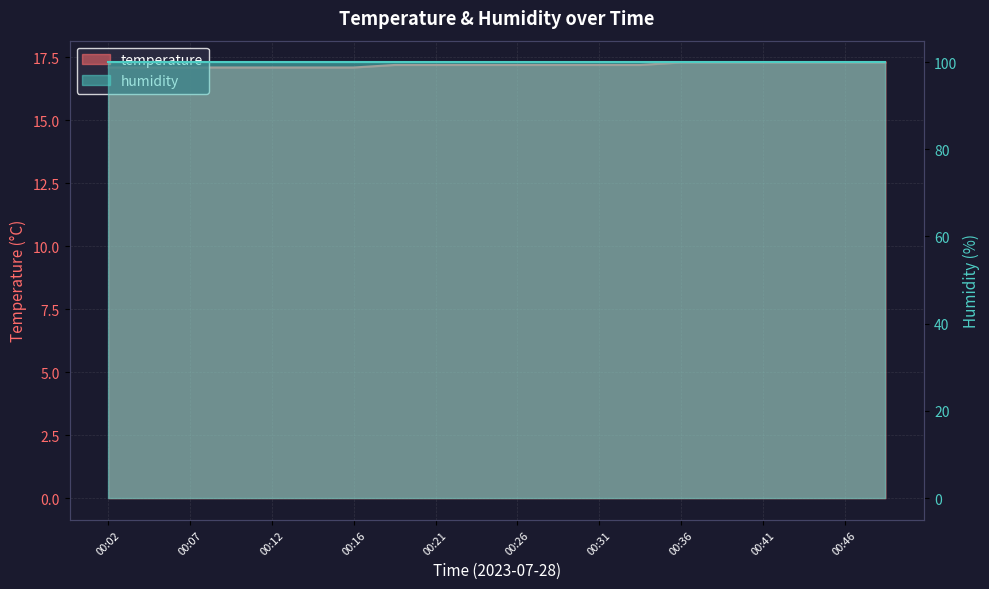

Rank the categories by value from highest to lowest.

00:36, 00:38, 00:41, 00:43, 00:46, 00:48, 00:19, 00:21, 00:24, 00:26, 00:29, 00:31, 00:33, 00:02, 00:04, 00:07, 00:09, 00:12, 00:14, 00:16